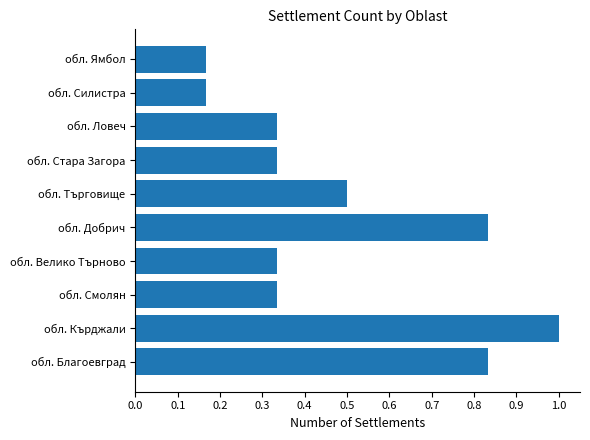

Between обл. Кърджали and обл. Силистра, which is larger?

обл. Кърджали